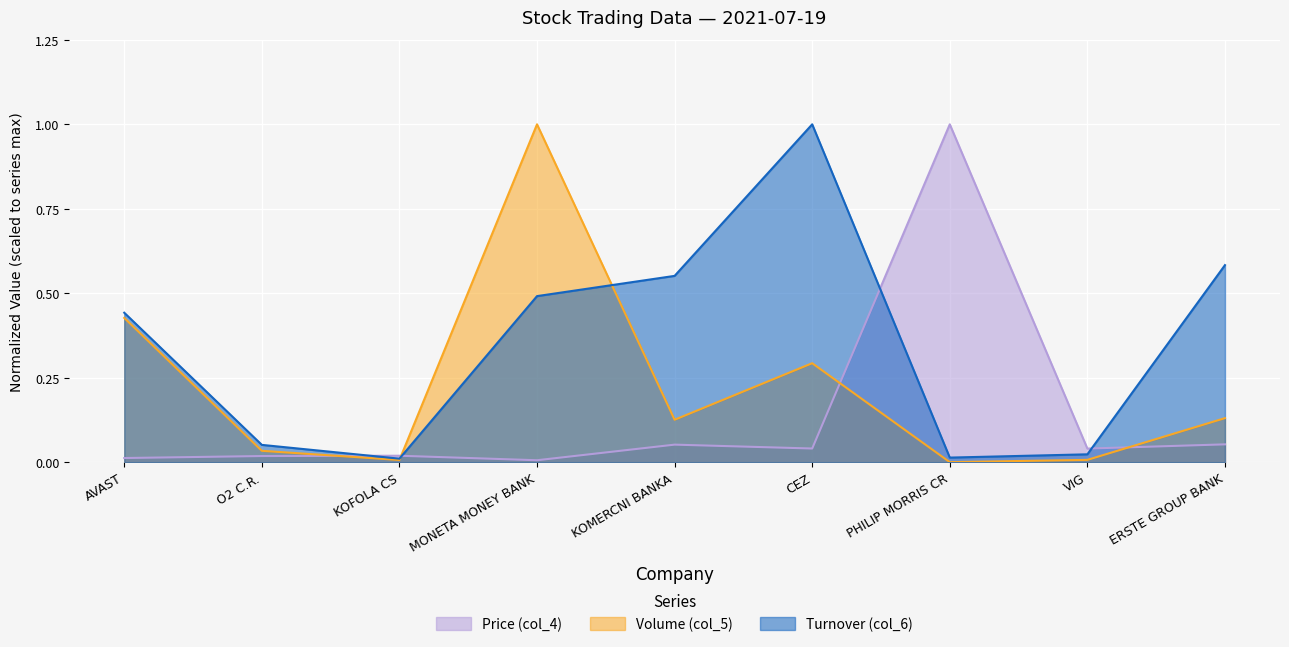

What are all the series names shown in the legend?

Price (col_4), Volume (col_5), Turnover (col_6)